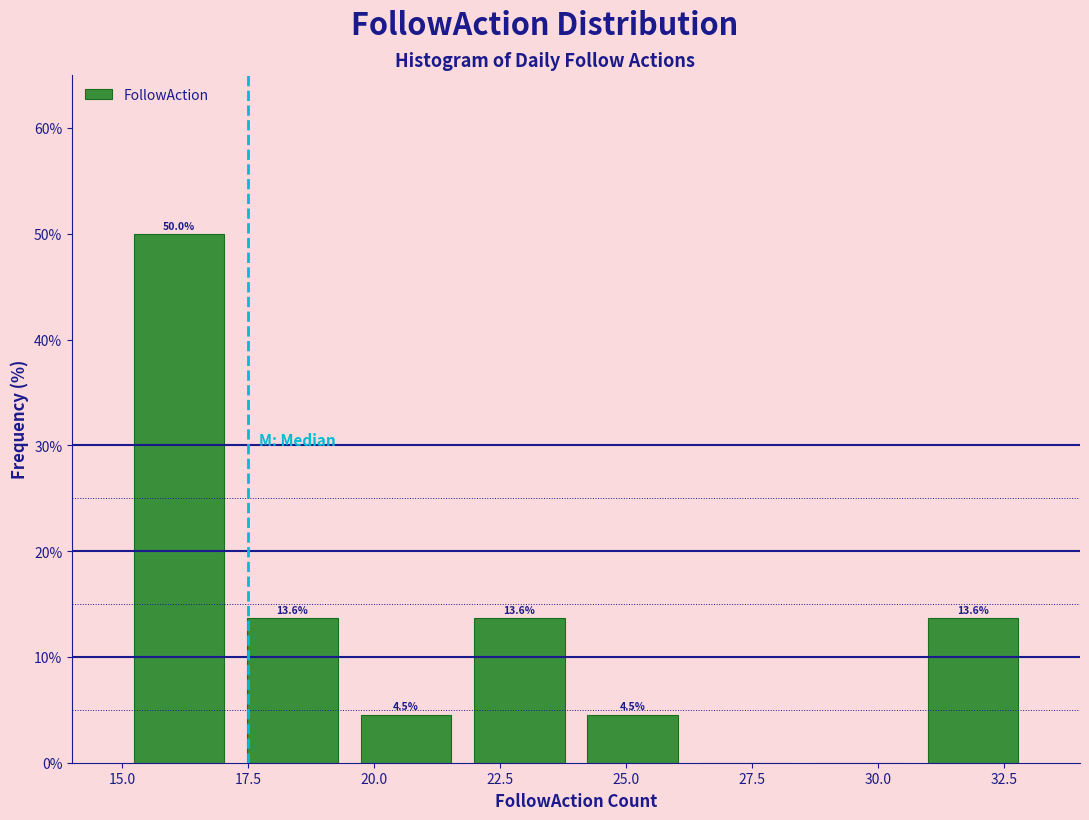

Over which range of the x-axis is the bar tallest?

15.00 to 17.25